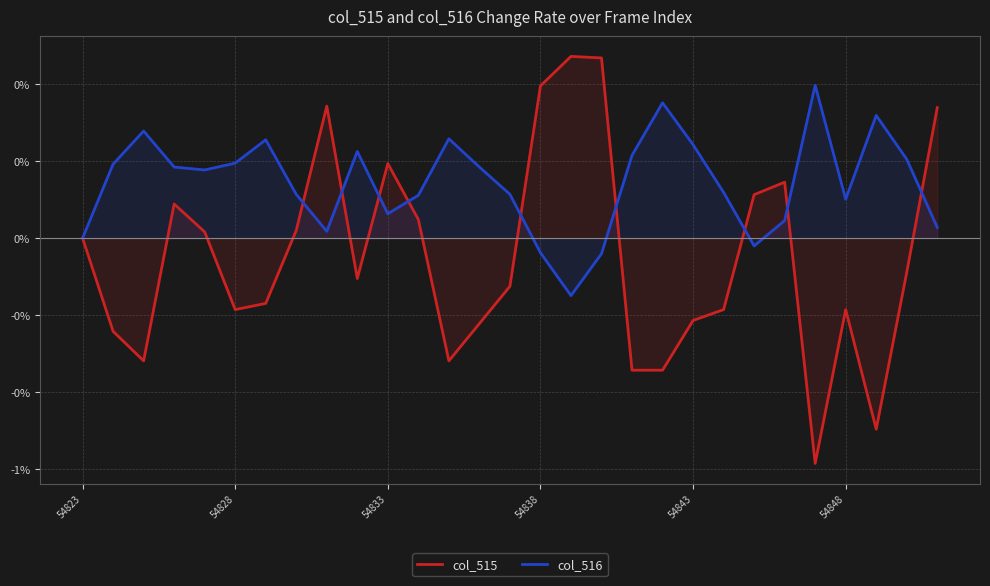

How many intersections are there between col_515 and col_516?

9